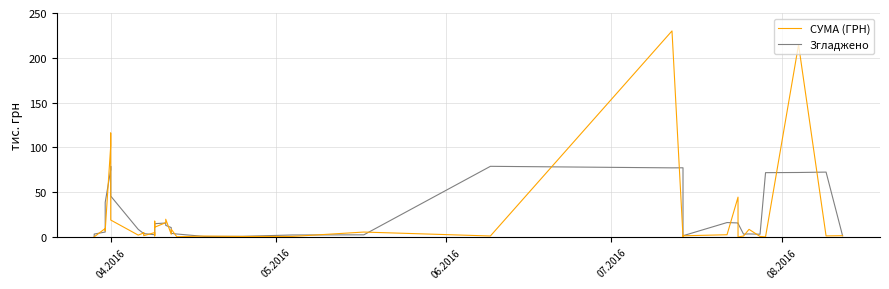

Between which two adjacent categories do СУМА (ГРН) and Згладжено first intersect?

04.2016 and 05.2016